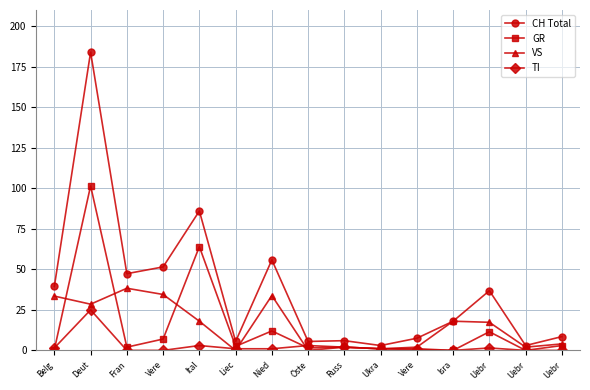

Does the chart display data point markers on the line(s)?

Yes